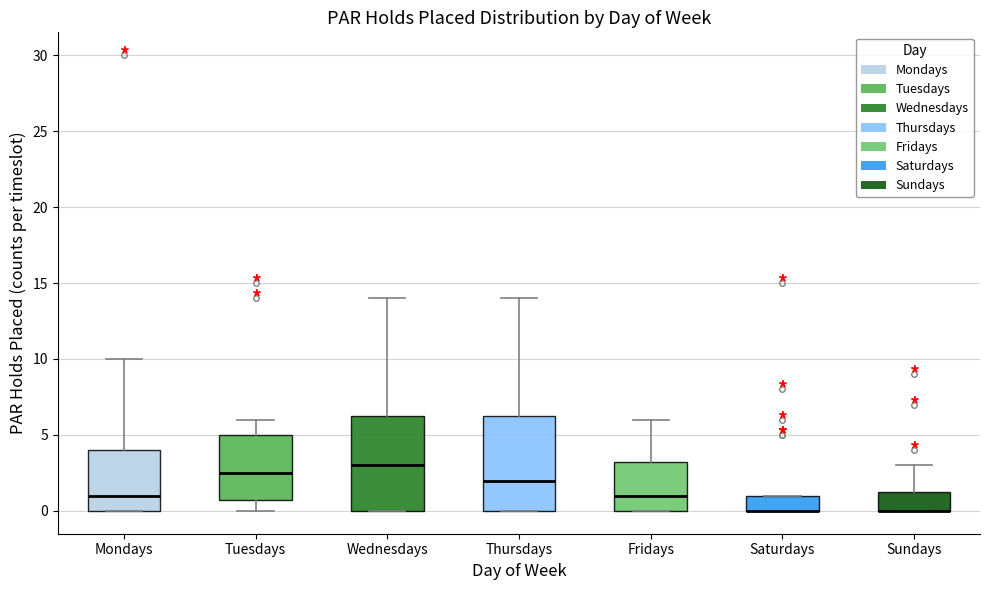

Reading left to right, transcribe this box plot: for each box, give where its median line is, the range the box spans, and where its two whiskers end, as read against the y-axis. The values are not printed on the chart, so give them approximately, as read against the axis.

Mondays: median 1.0, box 0.0 to 4.0, whiskers 0.0 to 10.0
Tuesdays: median 2.5, box 1.0 to 5.0, whiskers 0.0 to 6.0
Wednesdays: median 3.0, box 0.0 to 6.5, whiskers 0.0 to 14.0
Thursdays: median 2.0, box 0.0 to 6.5, whiskers 0.0 to 14.0
Fridays: median 1.0, box 0.0 to 3.5, whiskers 0.0 to 6.0
Saturdays: median 0.0 (drawn on the box's lower edge), box 0.0 to 1.0, whiskers 0.0 to 1.0
Sundays: median 0.0 (drawn on the box's lower edge), box 0.0 to 1.5, whiskers 0.0 to 3.0